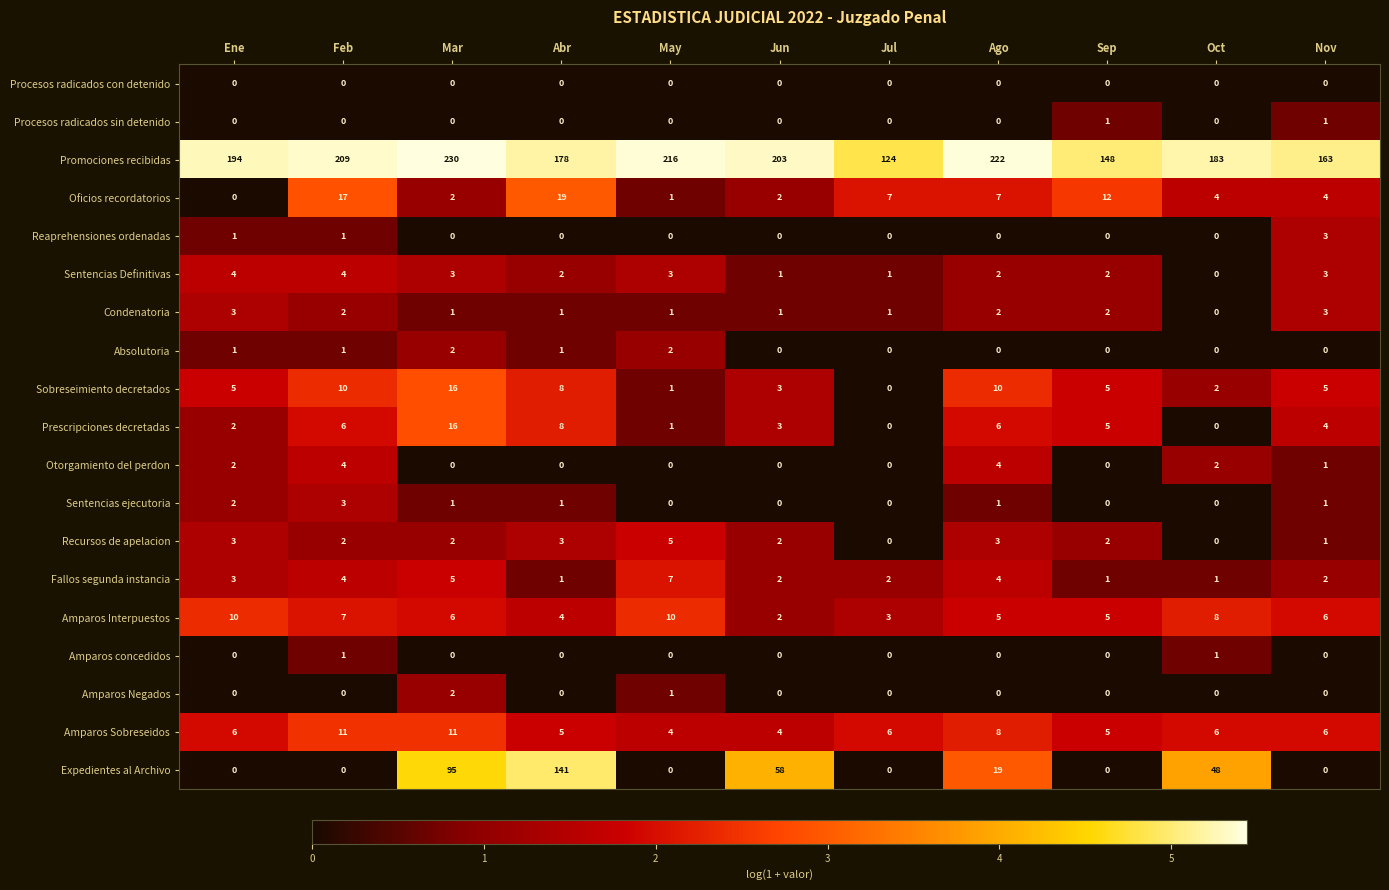

At which category does the chart reach its peak across all series?

Mar